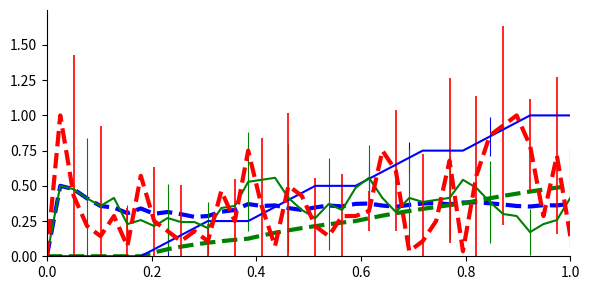

What is the maximum value shown in the chart?

1.0